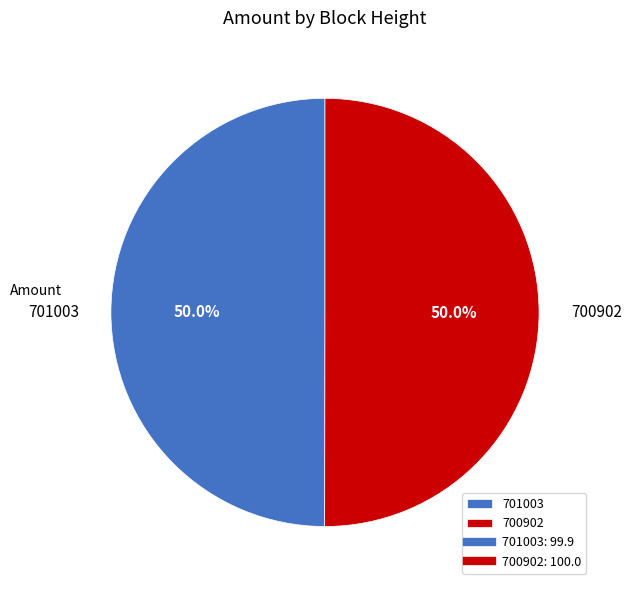

Approximately how many times larger is the value at 700902 compared to 701003?

1.0